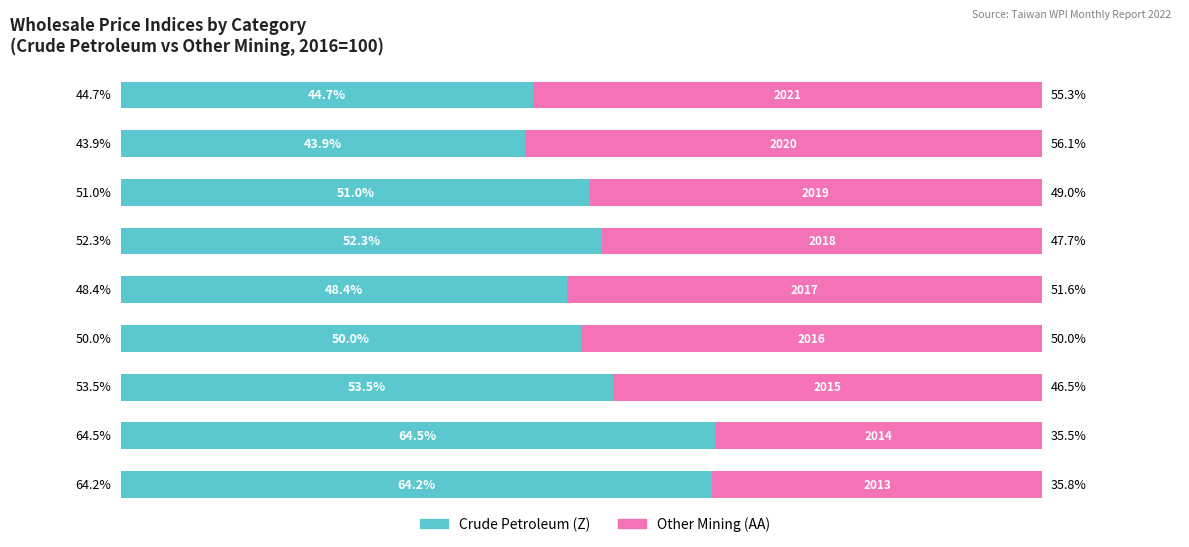

Rank the series by their average value, from highest to lowest.

Crude Petroleum (Z), Other Mining (AA)